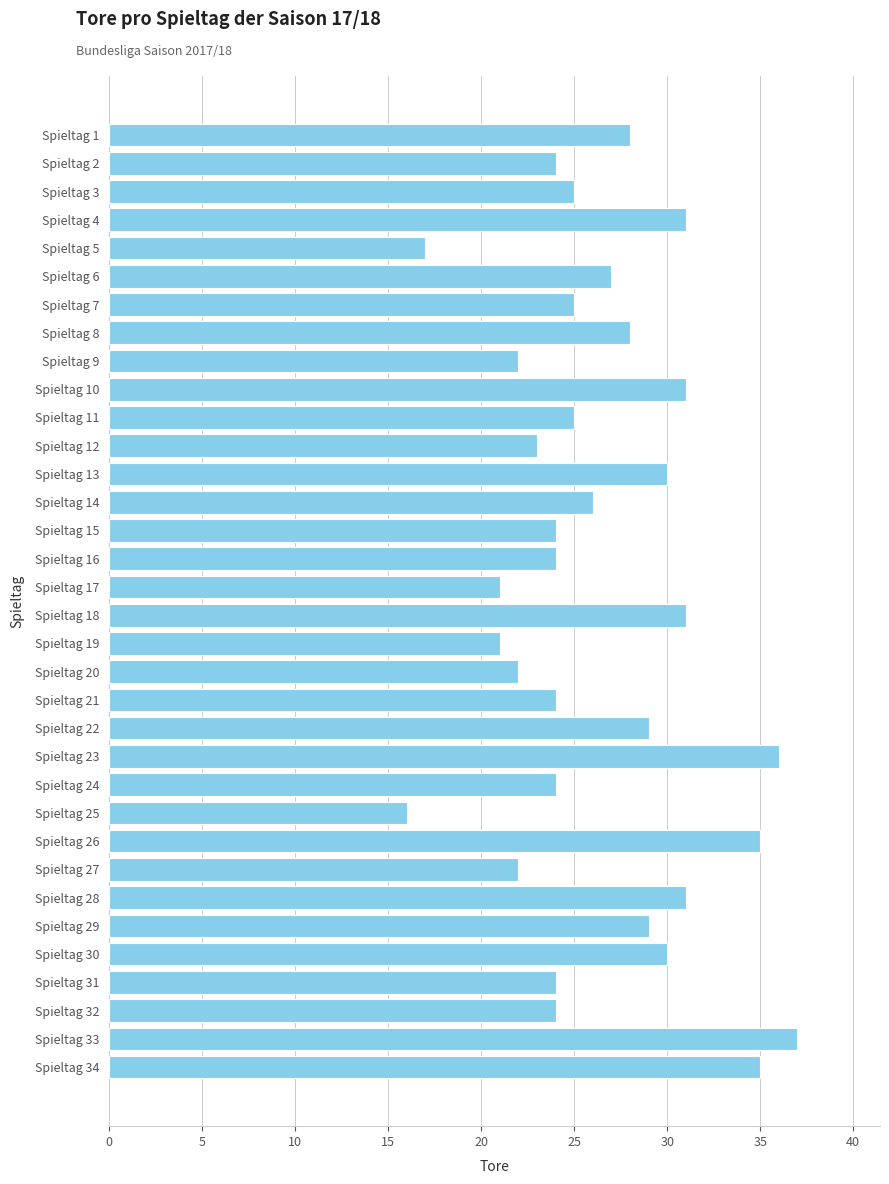

Count the number of data series in this chart.

1